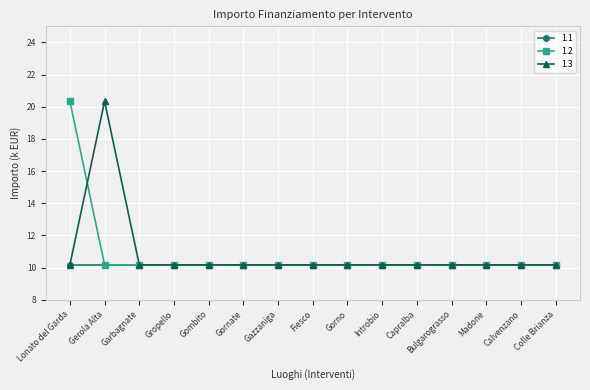

How many lines are shown in the chart?

3